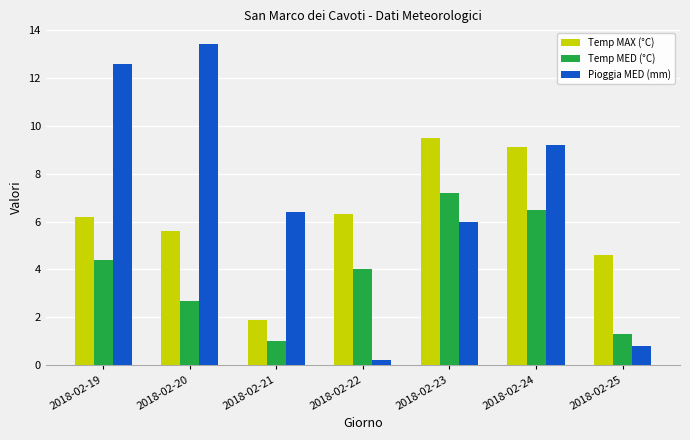

Rank the categories by Temp MED (°C) value from highest to lowest.

2018-02-23, 2018-02-24, 2018-02-19, 2018-02-22, 2018-02-20, 2018-02-25, 2018-02-21